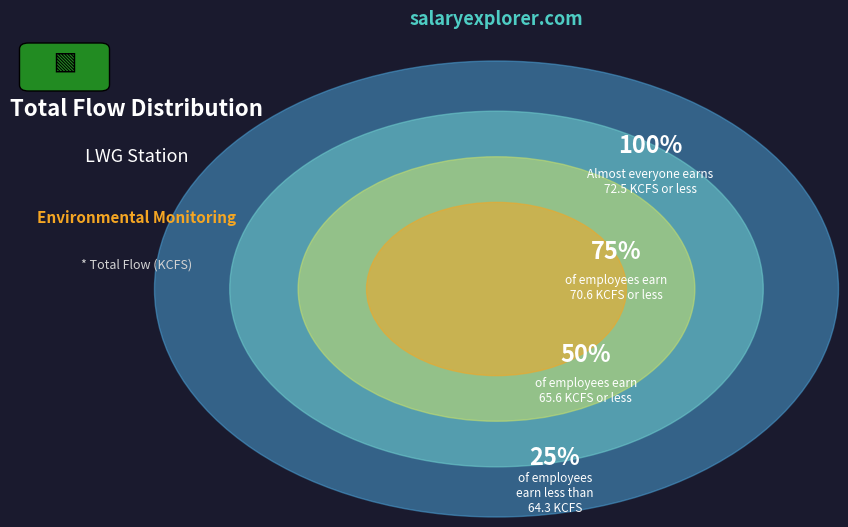

Does any single category account for the majority?

No